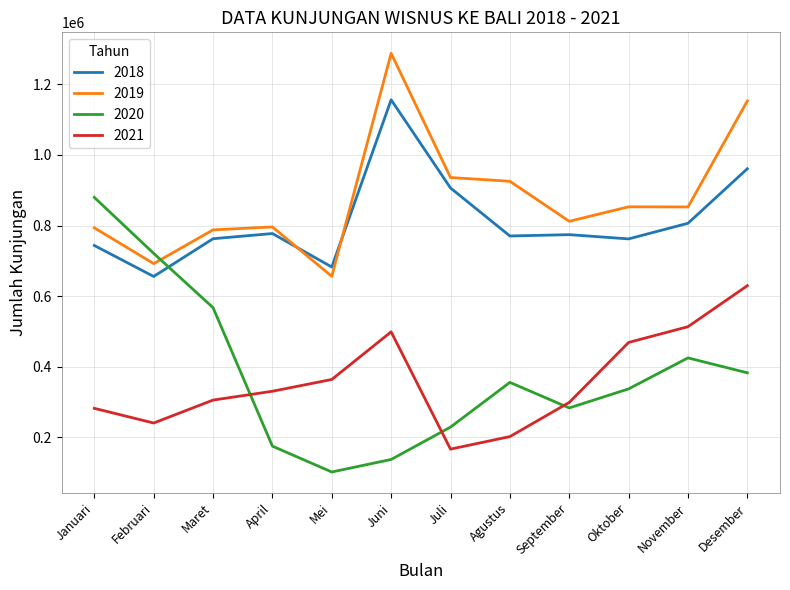

What are all the series names shown in the legend?

2018, 2019, 2020, 2021